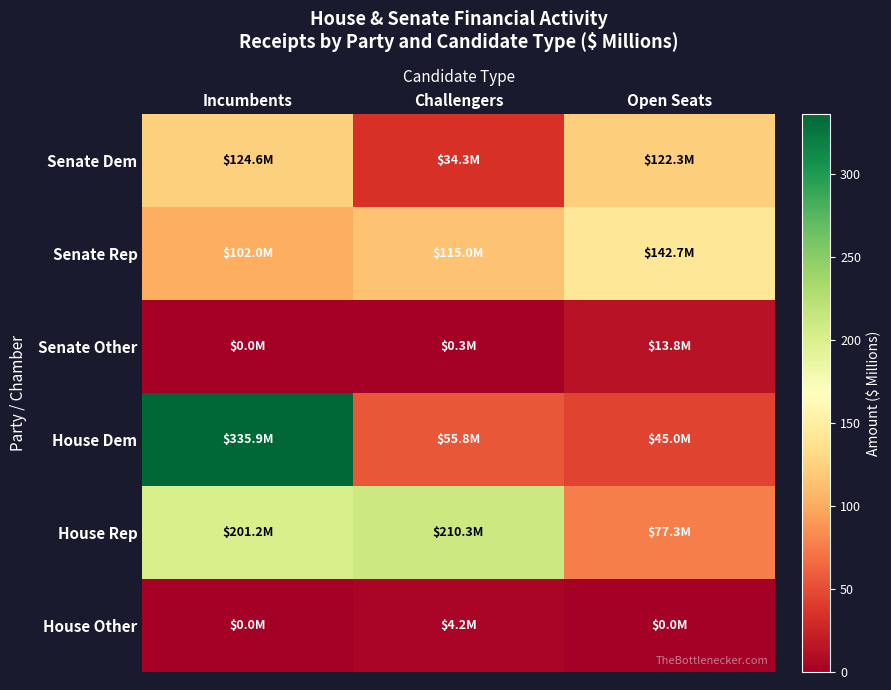

Rank the series at Open Seats from lowest to highest value.

House Other, Senate Other, House Dem, House Rep, Senate Dem, Senate Rep